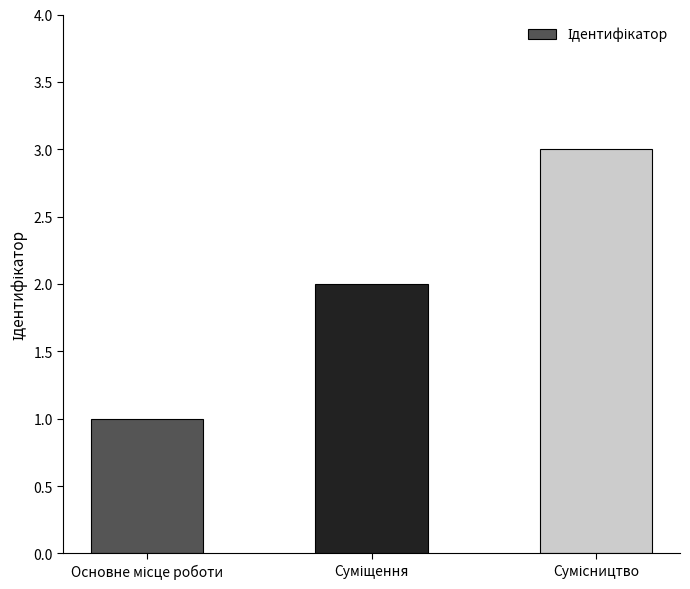

What is the maximum value shown in the chart?

3